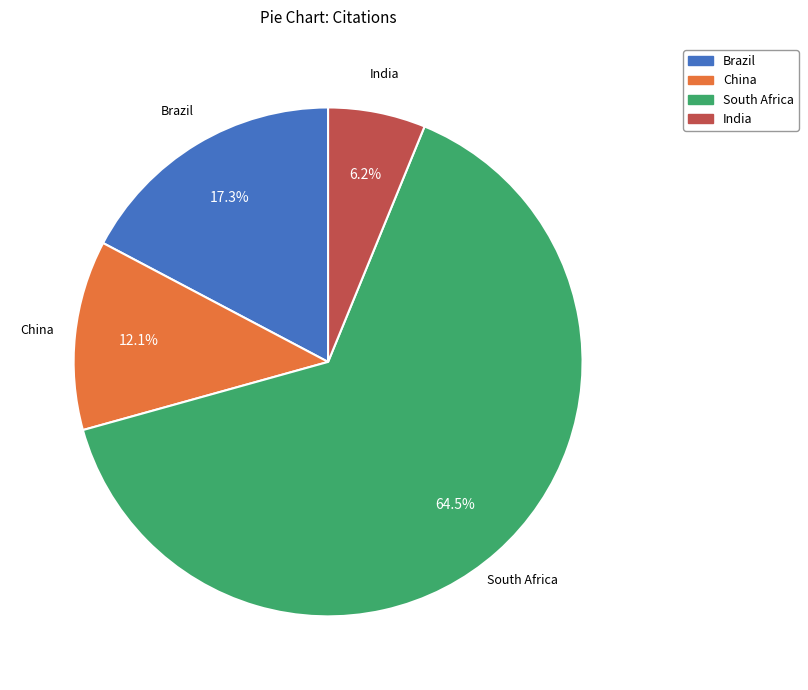

Which slice represents more than half of the pie?

South Africa